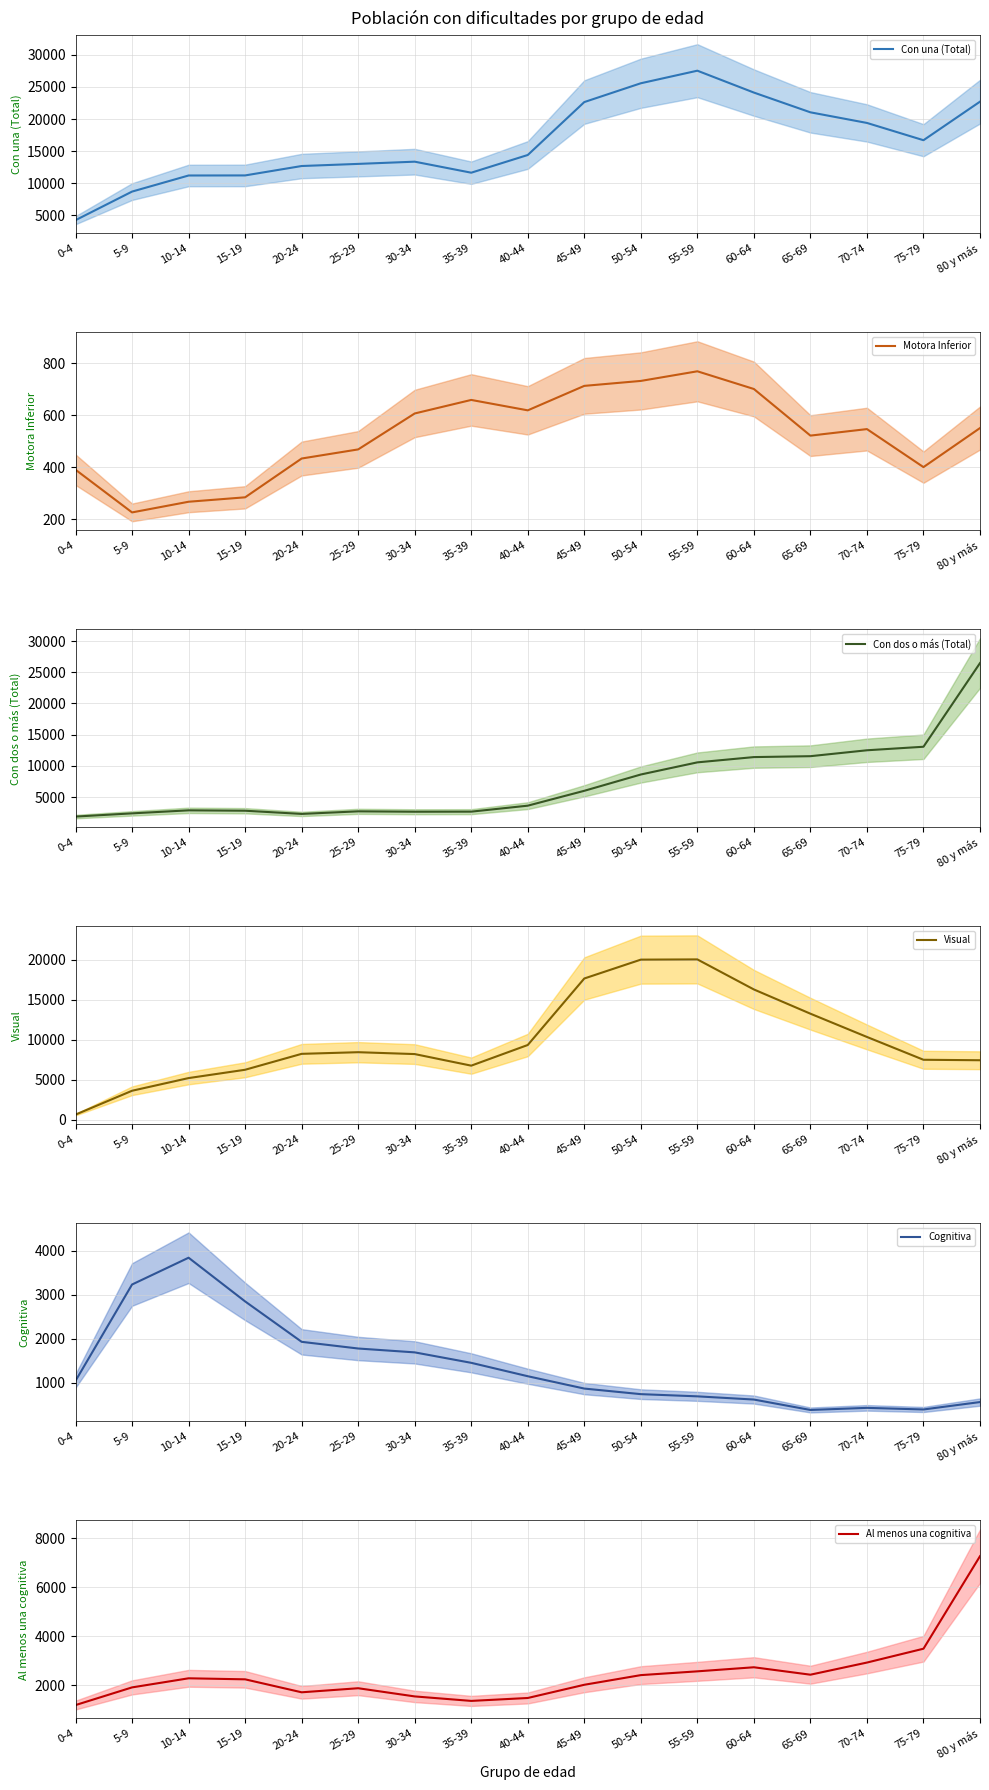

True or false: Motora Inferior (mean) has more than 1 points higher than both neighbors.

True